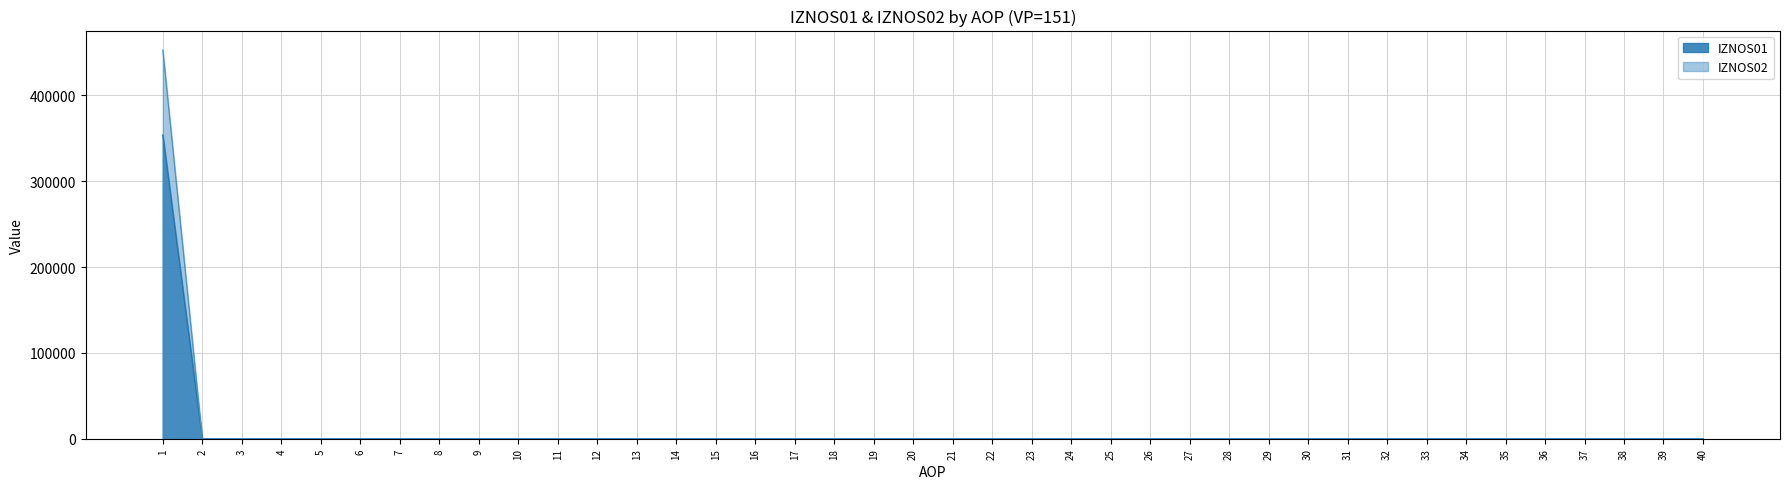

Is it true that IZNOS01 equals -107625.4 at 13?

False